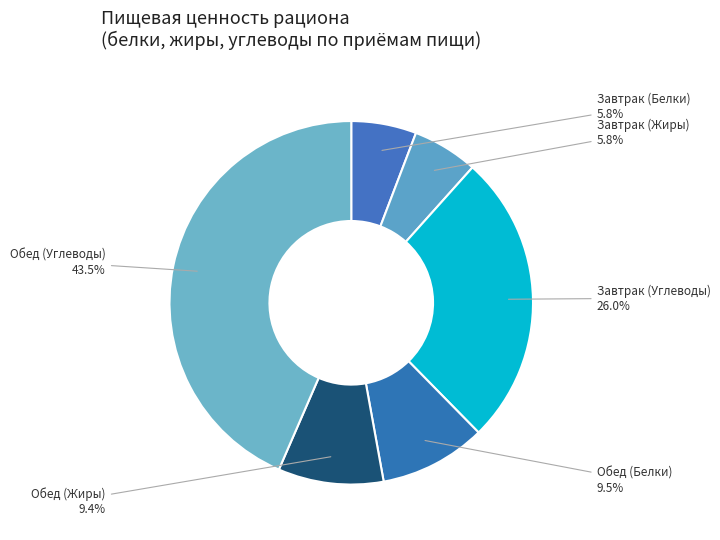

The Обед (Жиры) slice represents 22% of the pie. True or false?

False